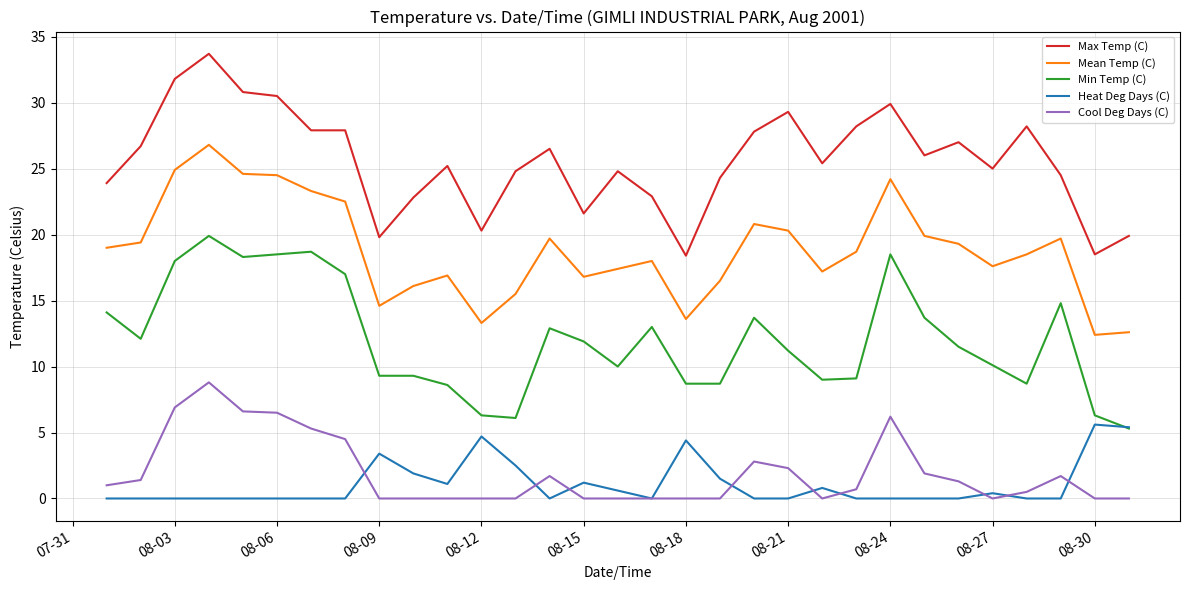

True or false: Min Temp (C) and Cool Deg Days (C) cross at least once.

False